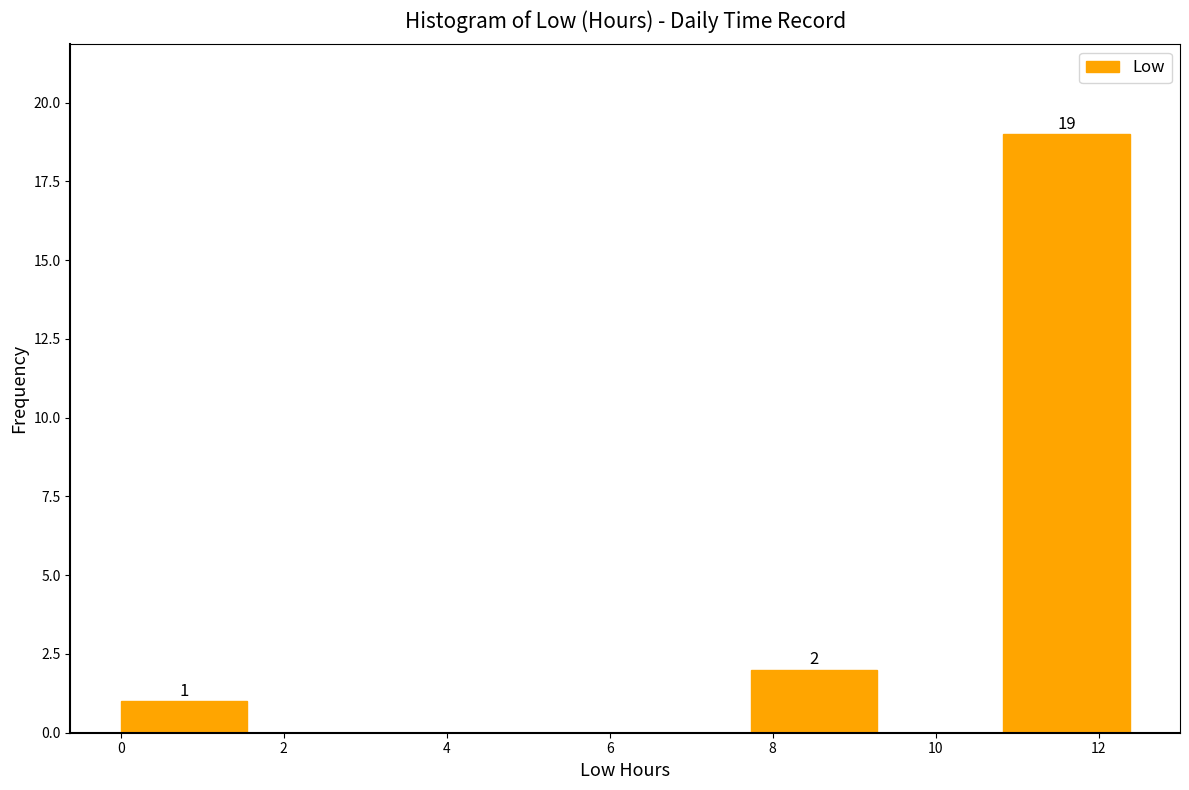

Which range on the x-axis has the tallest bar?

10.8 to 12.4